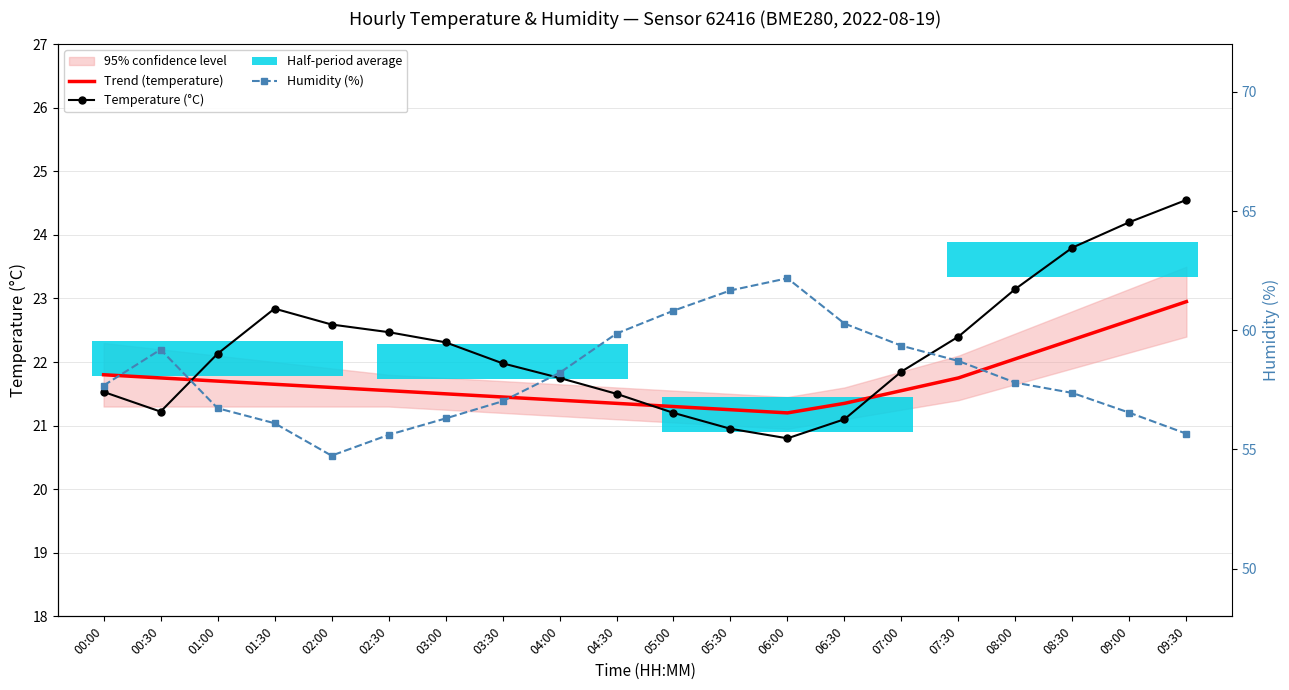

What is the sum of all Temperature (°C) values?

444.3